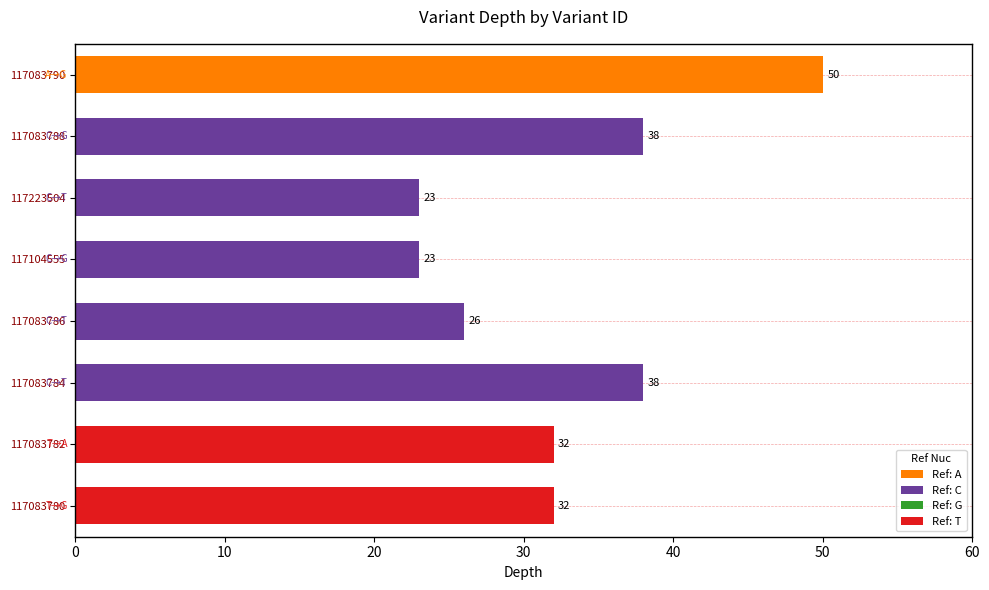

What is the greatest value displayed?

50